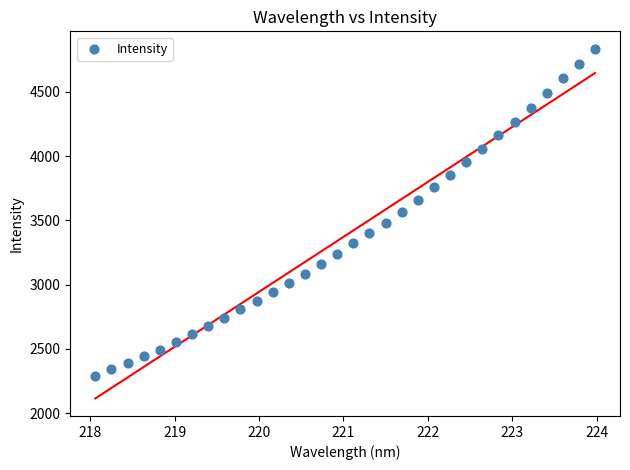

What is the range of X values (max minus min)?

5.9